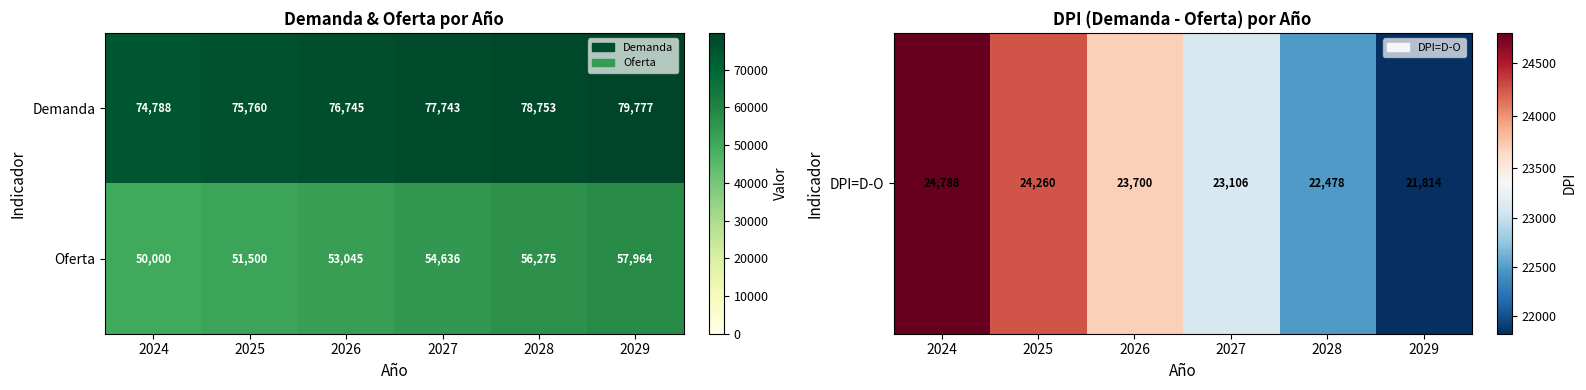

What is the maximum value for Oferta?

57964